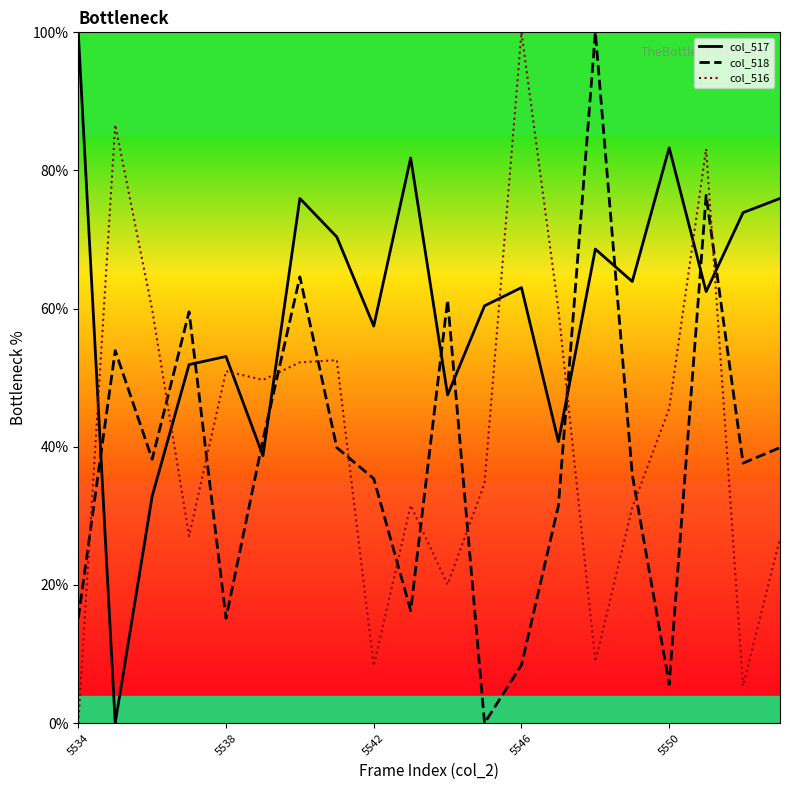

What is the maximum value for col_517?

100.0